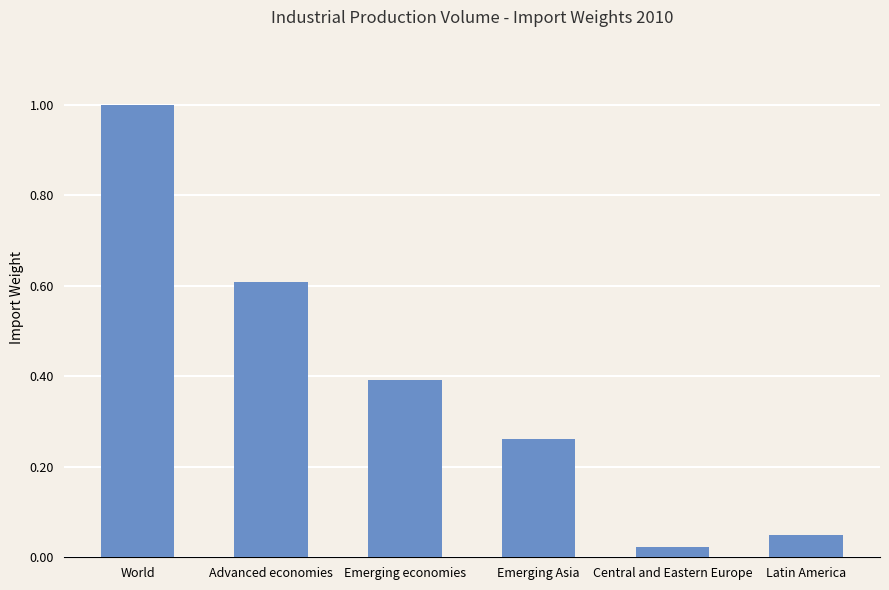

The value at World is 1.0. True or false?

True